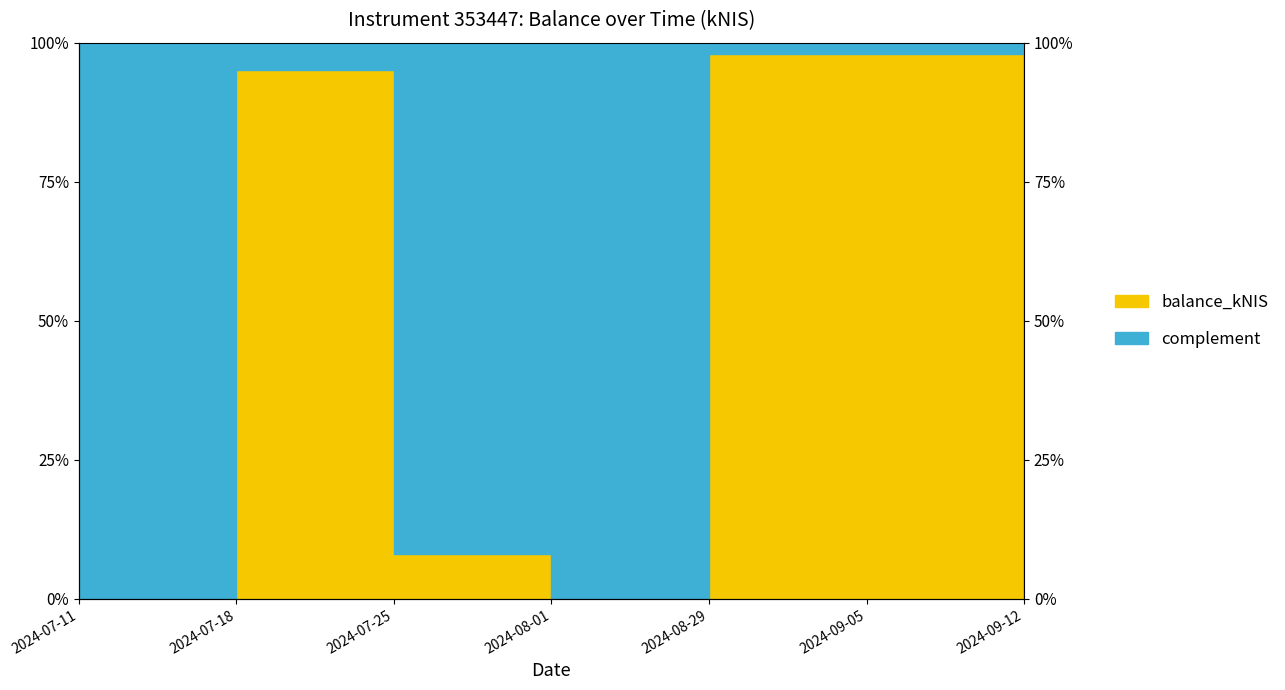

Which category has the highest value across all series?

2024-08-29